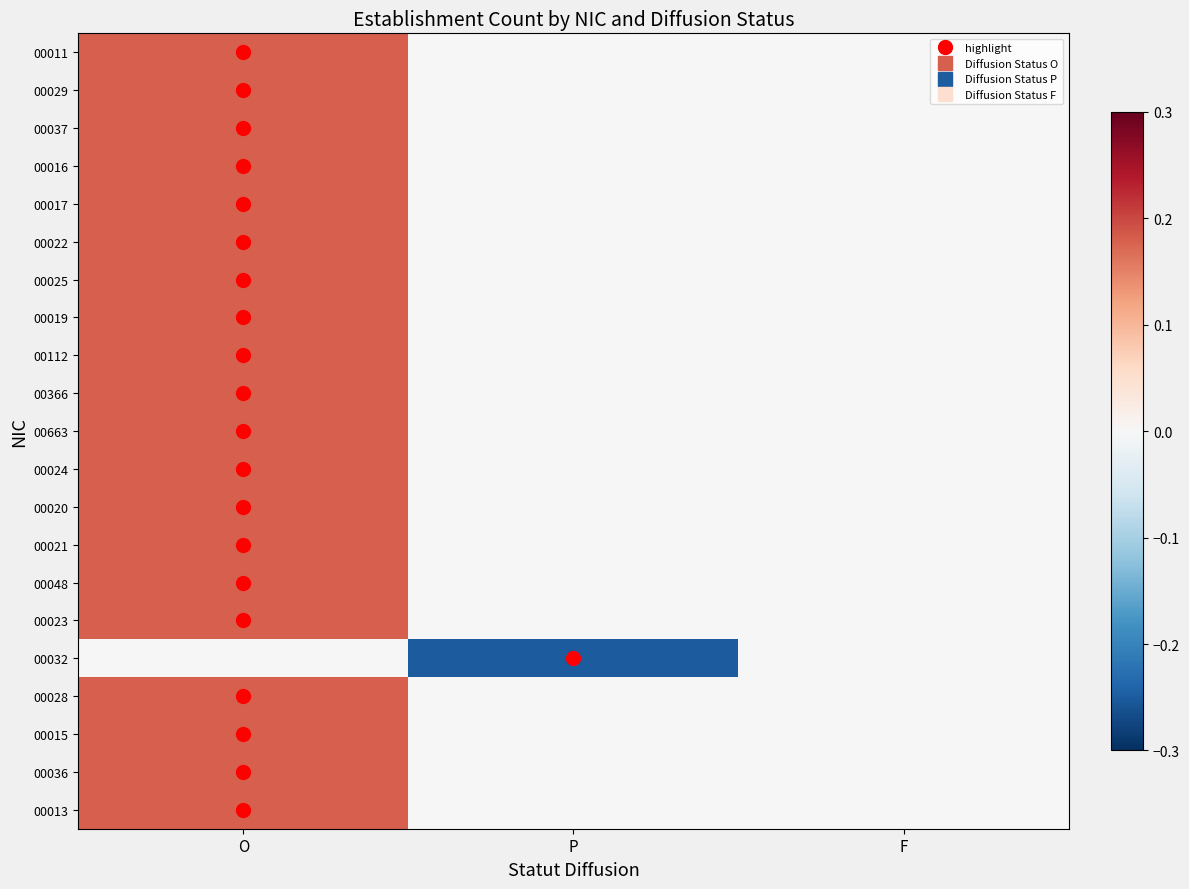

Which series changed the most between O and P?

00032